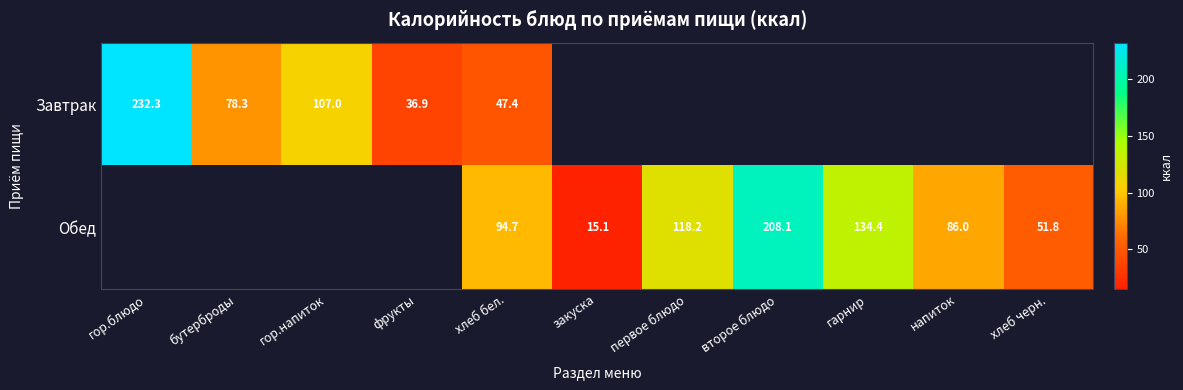

At хлеб бел., list the series in order from largest to smallest.

Обед, Завтрак